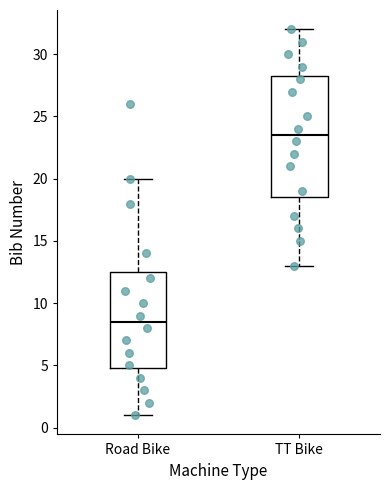

Which box has the highest median line?

TT Bike